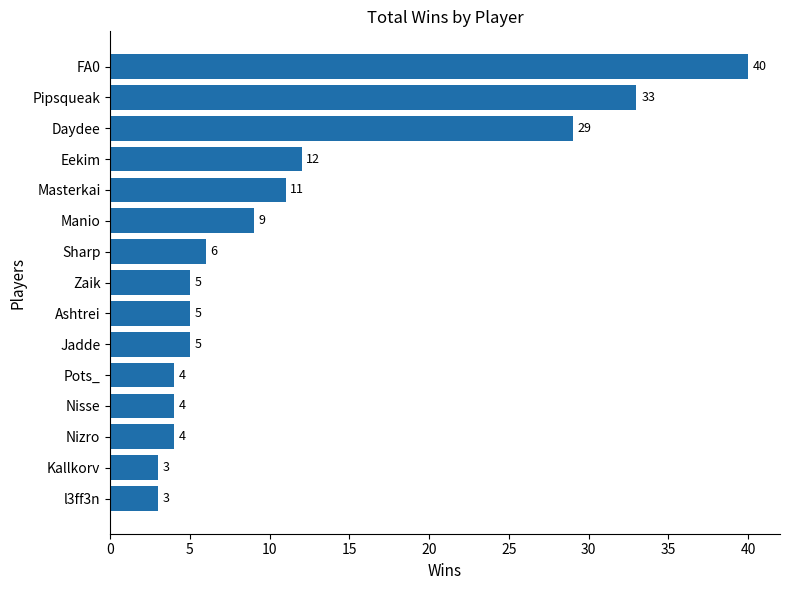

Which has a higher value, Pots_ or Masterkai?

Masterkai